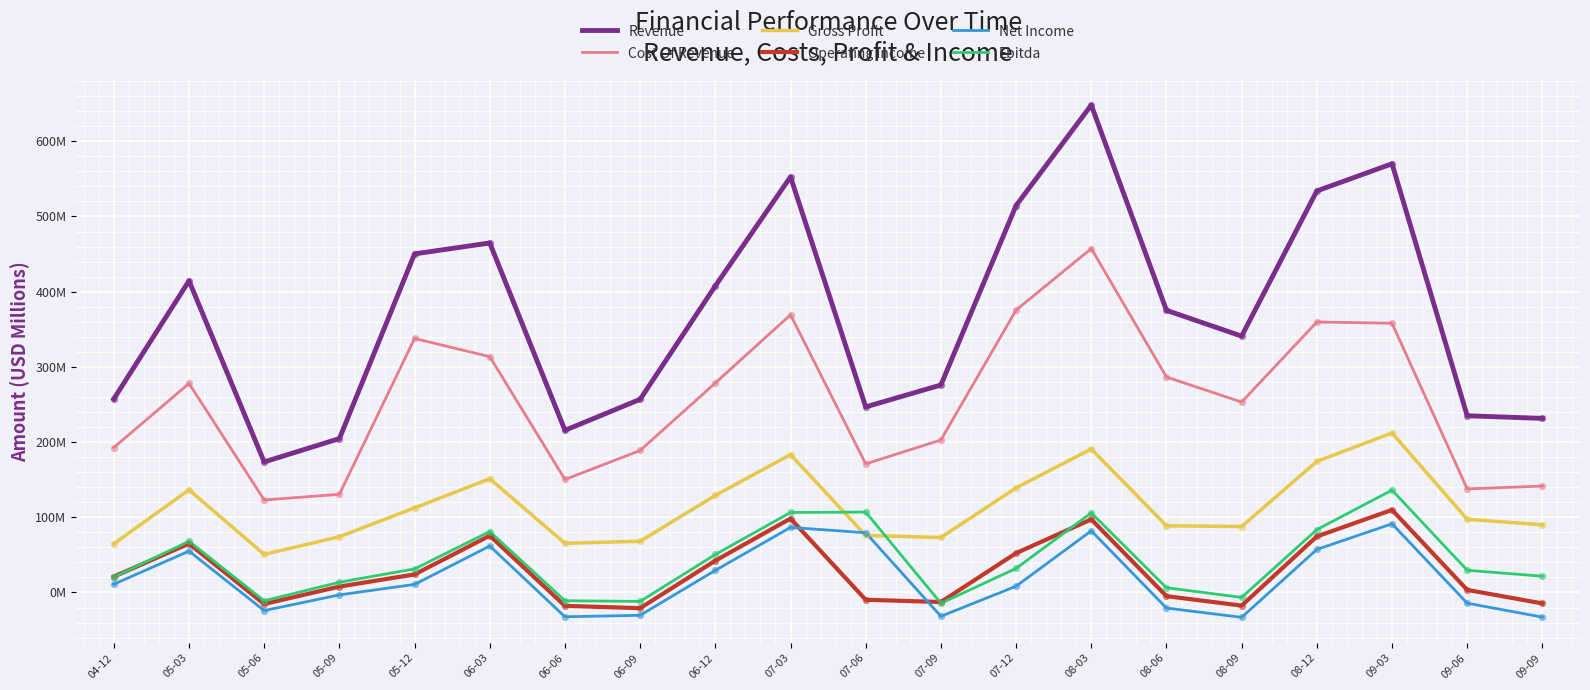

Which series has the largest total across all categories?

Revenue